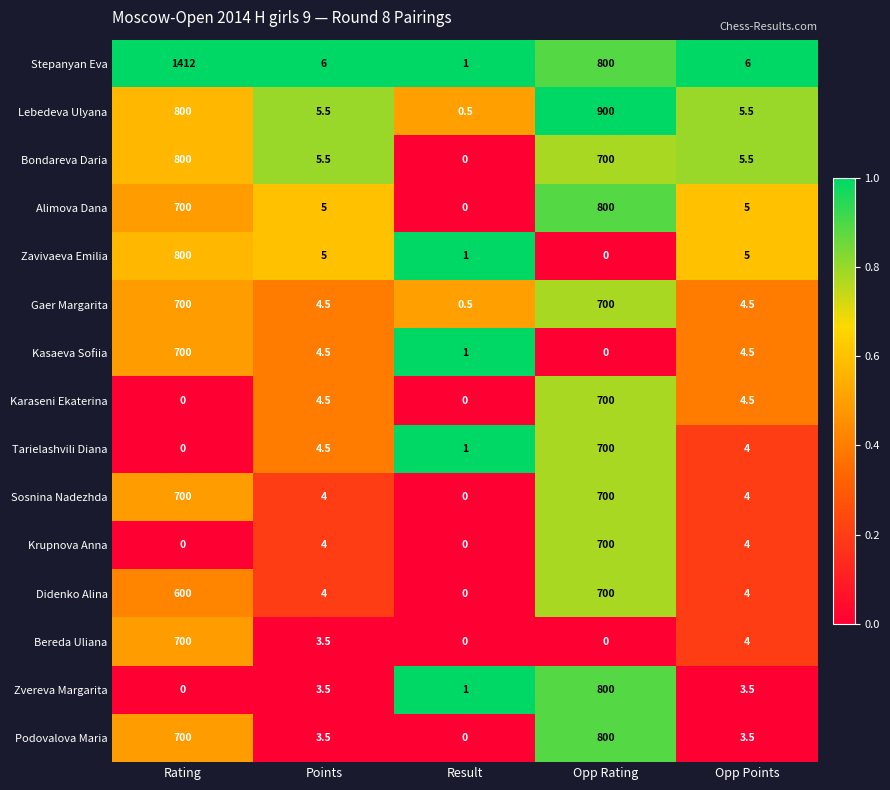

Is it true that Gaer Margarita equals 4.5 at Opp Points?

True